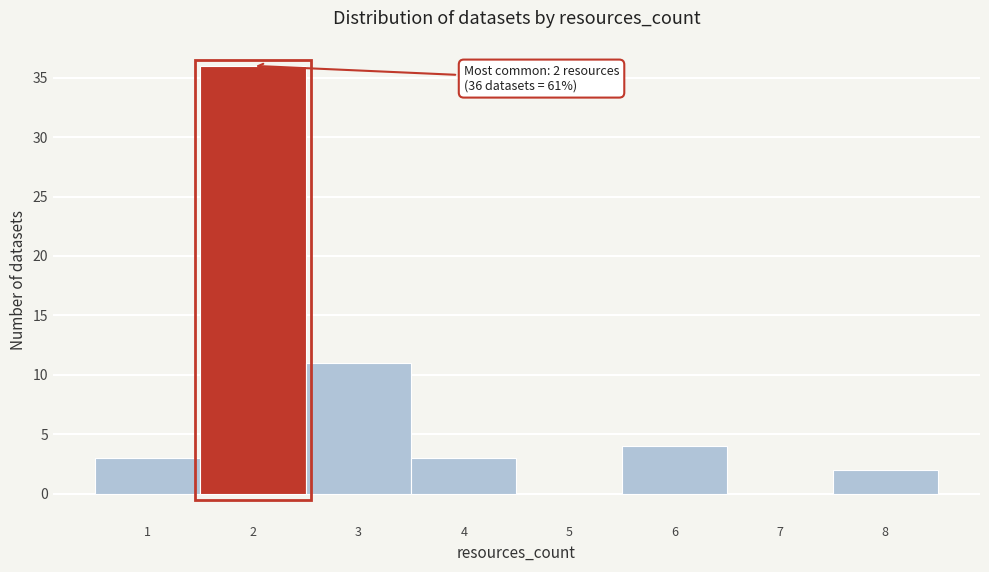

Reading left to right, what are all the values shown in this chart?

1=3	2=36	3=11	4=3	5=0	6=4	7=0	8=2